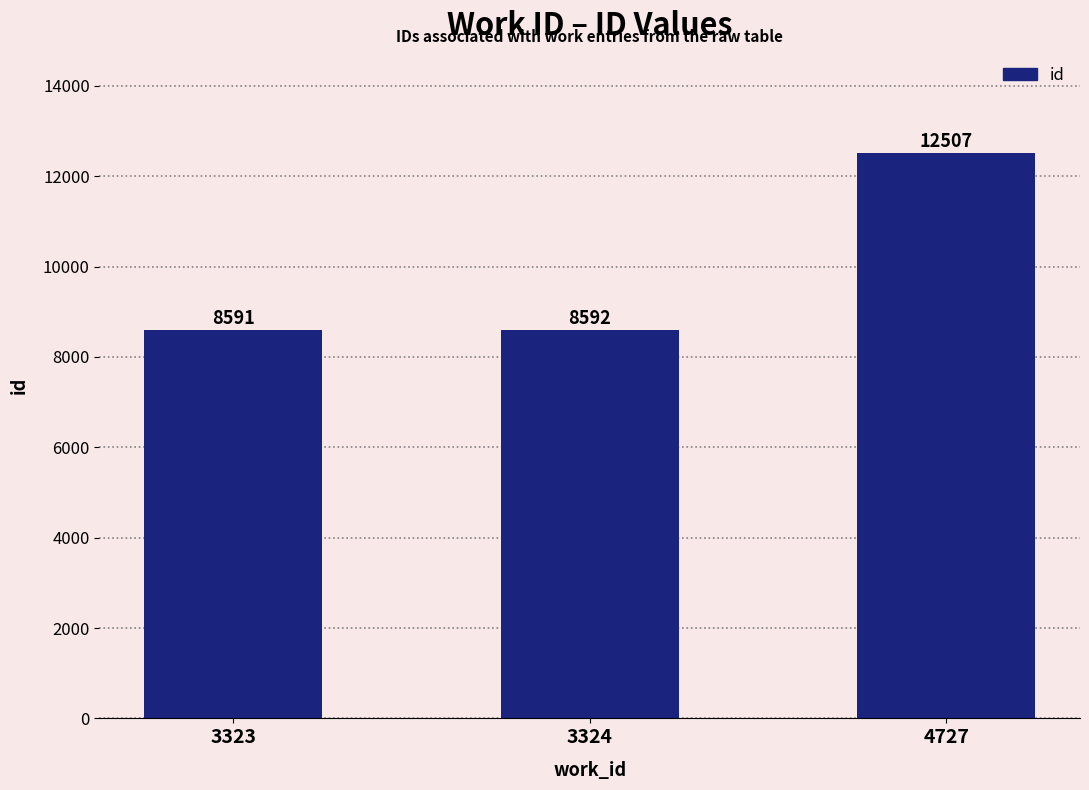

List the labels in order of value, largest first.

4727, 3324, 3323